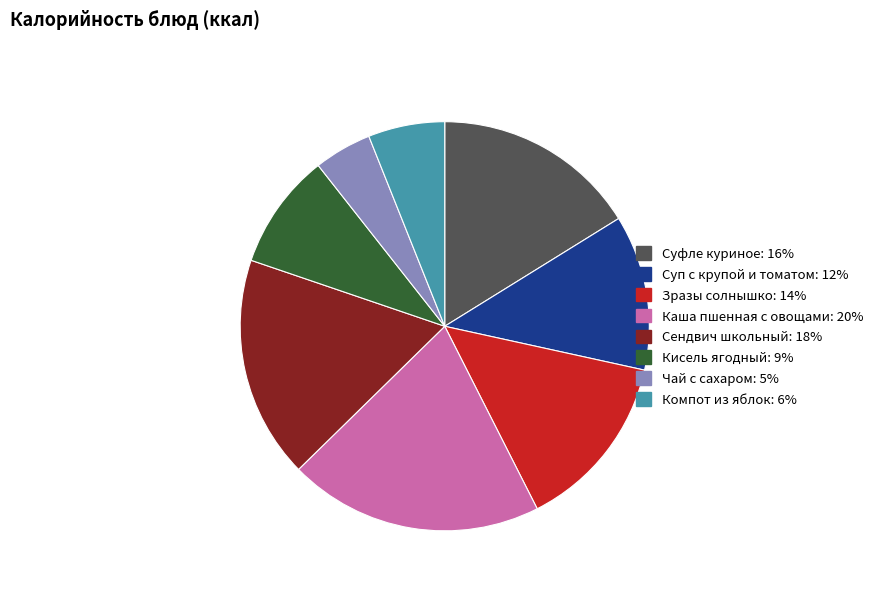

The Зразы солнышко slice represents 14% of the pie. True or false?

True